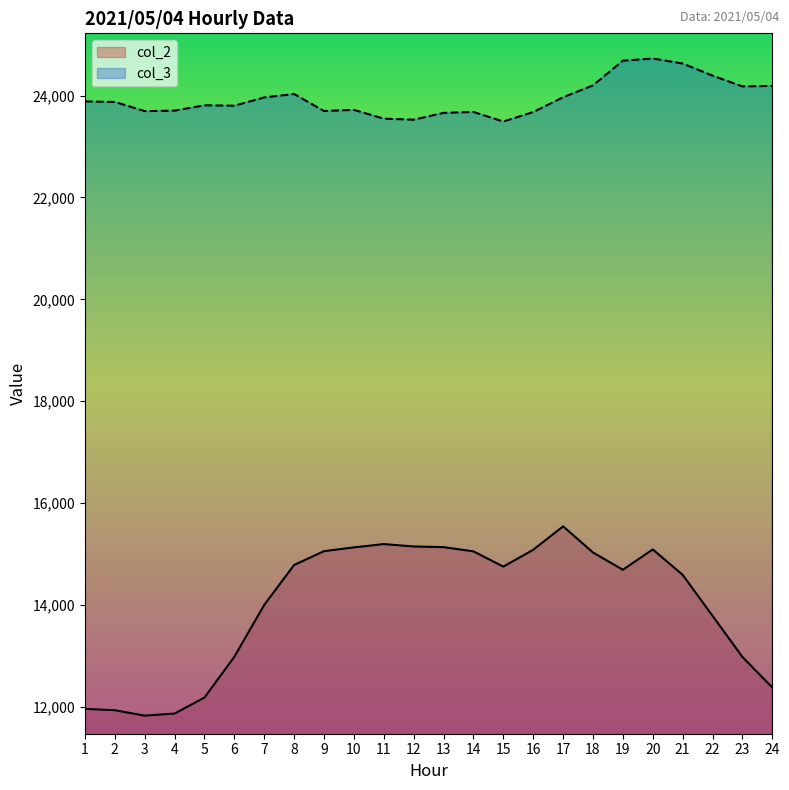

True or false: col_2 has more than 0 interior local peaks.

True